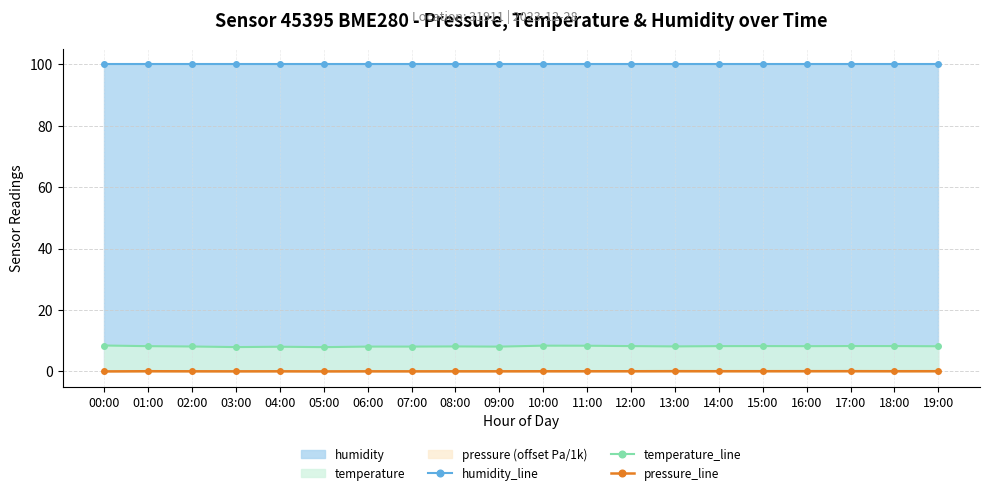

Rank the categories by humidity_line value from lowest to highest.

00:00, 01:00, 02:00, 03:00, 04:00, 05:00, 06:00, 07:00, 08:00, 09:00, 10:00, 11:00, 12:00, 13:00, 14:00, 15:00, 16:00, 17:00, 18:00, 19:00